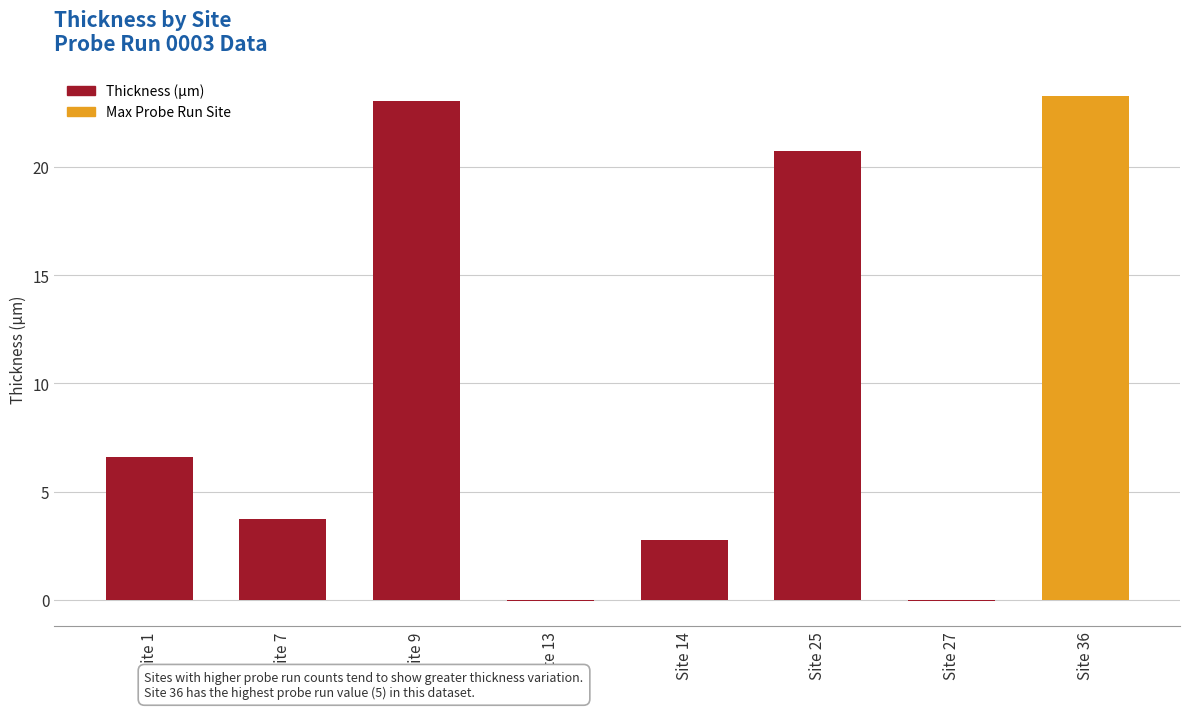

At which label does the data first exceed 6?

Site 1